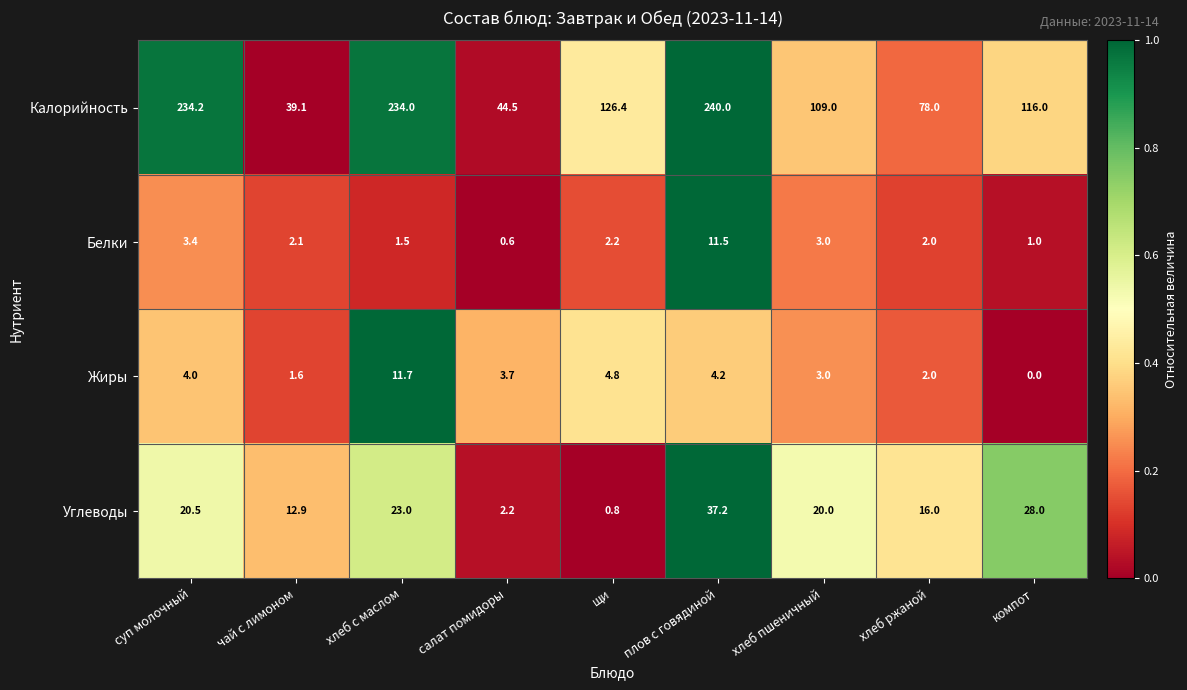

What is the sum of the Жиры values at чай с лимоном and плов с говядиной?

5.8